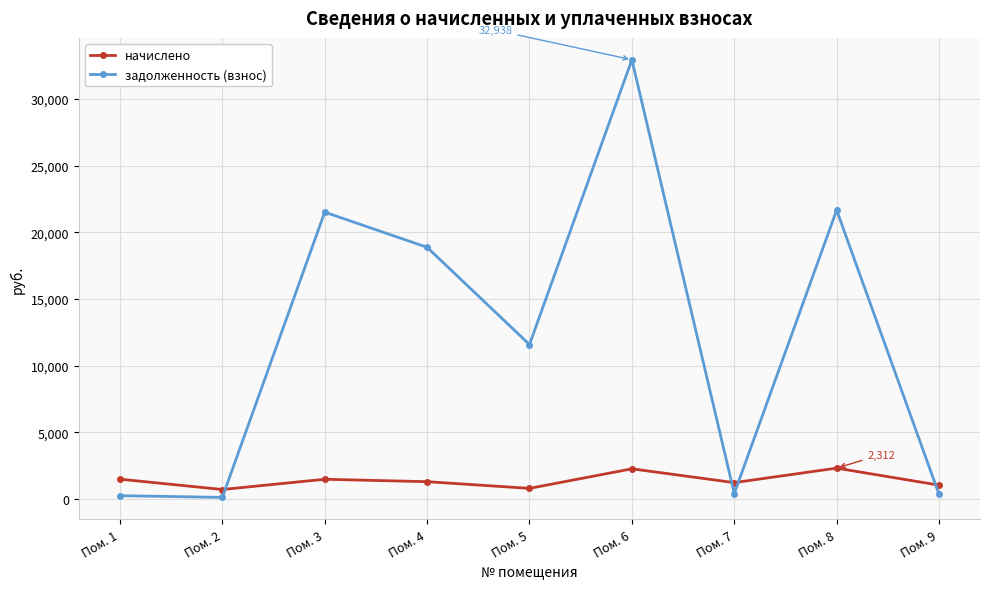

At which category is the sum across all series the highest?

Пом. 6